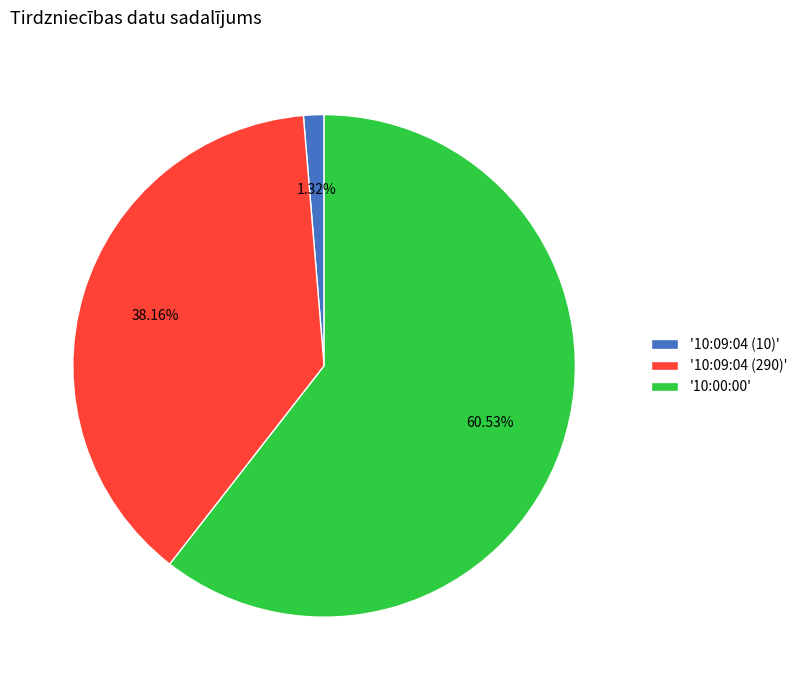

Do '10:09:04 (10)' and '10:09:04 (290)' together represent more than half of the pie?

No